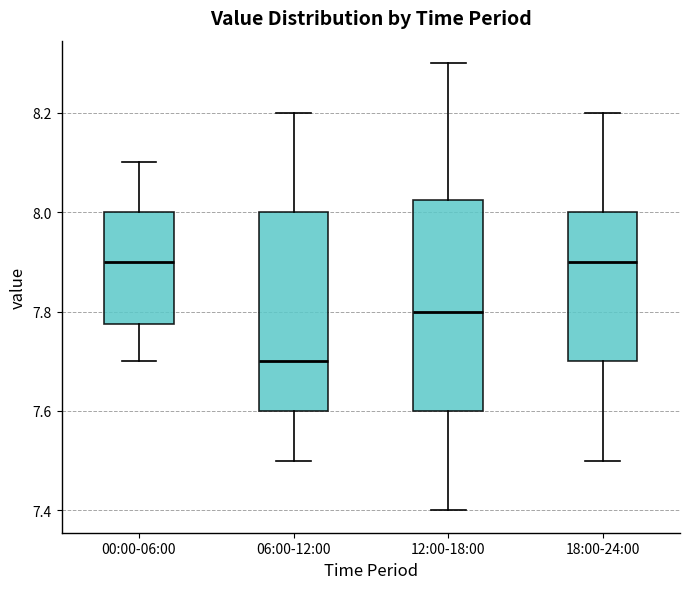

Reading left to right, read every box against the y-axis: the position of its median line, the range the box covers, and the ends of its whiskers. The values are not printed on the chart, so give them approximately, as read against the axis.

00:00-06:00: median 7.90, box 7.78 to 8.00, whiskers 7.70 to 8.10
06:00-12:00: median 7.70, box 7.60 to 8.00, whiskers 7.50 to 8.20
12:00-18:00: median 7.80, box 7.60 to 8.02, whiskers 7.40 to 8.30
18:00-24:00: median 7.90, box 7.70 to 8.00, whiskers 7.50 to 8.20